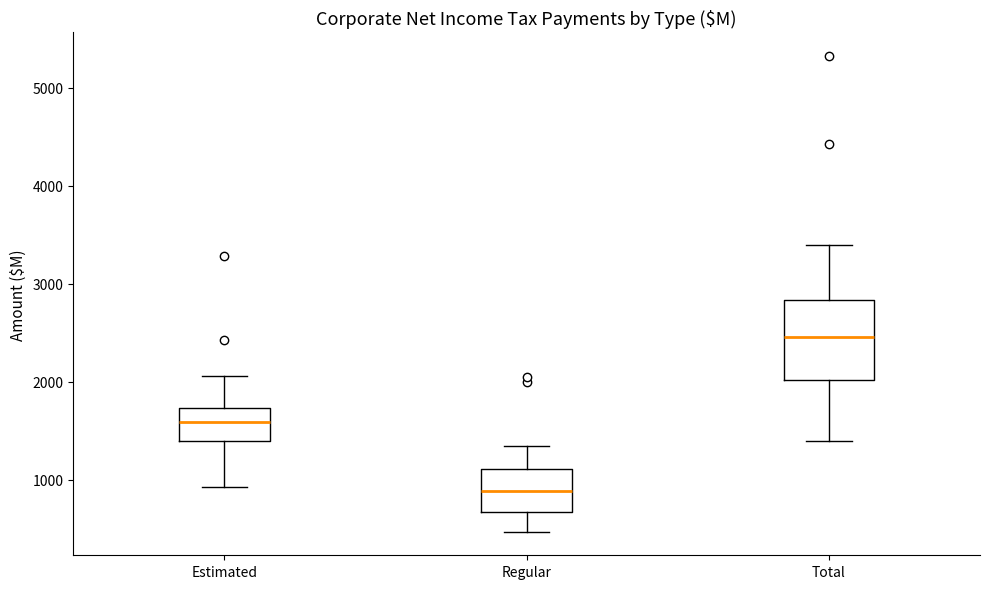

Where does the lower whisker of the box for Regular end on the y-axis? The values are not printed on the chart, so give them approximately, as read against the axis.

500